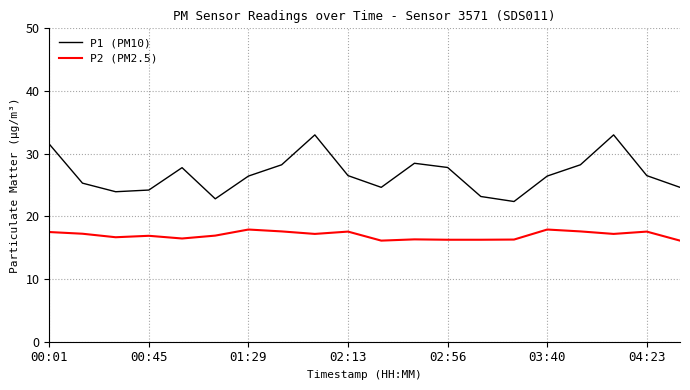

What is the difference between the maximum and minimum values in the P2 (PM2.5) series?

1.8